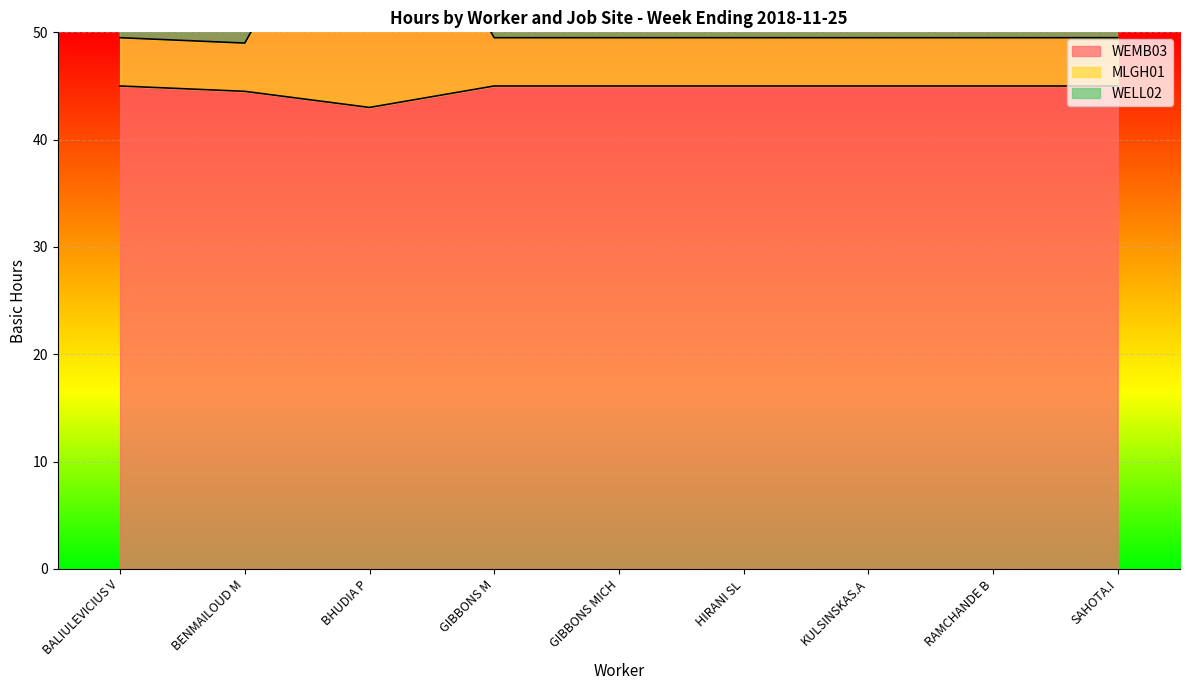

At which category does the chart reach its minimum across all series?

BHUDIA P